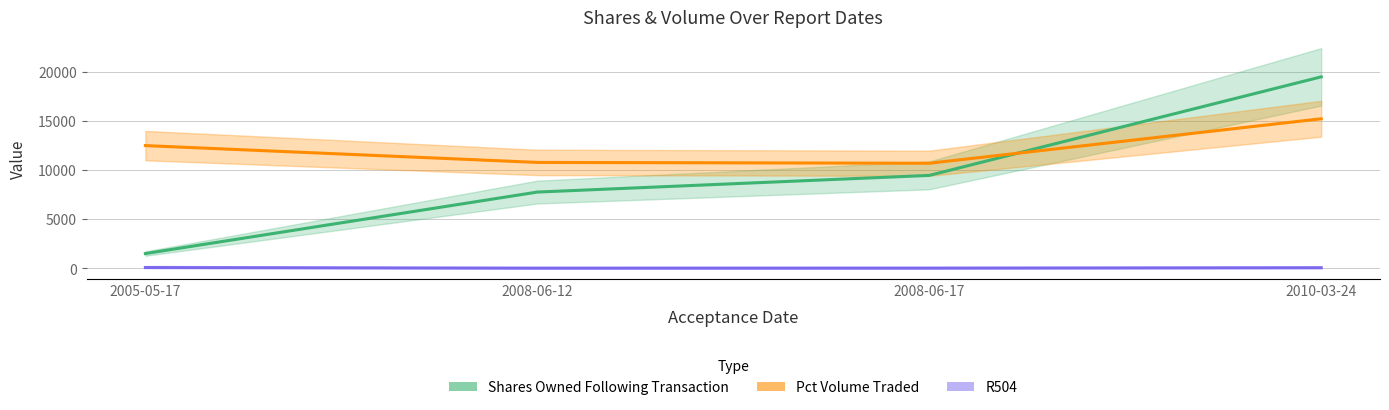

What is the label of the 4th point from the right?

2005-05-17